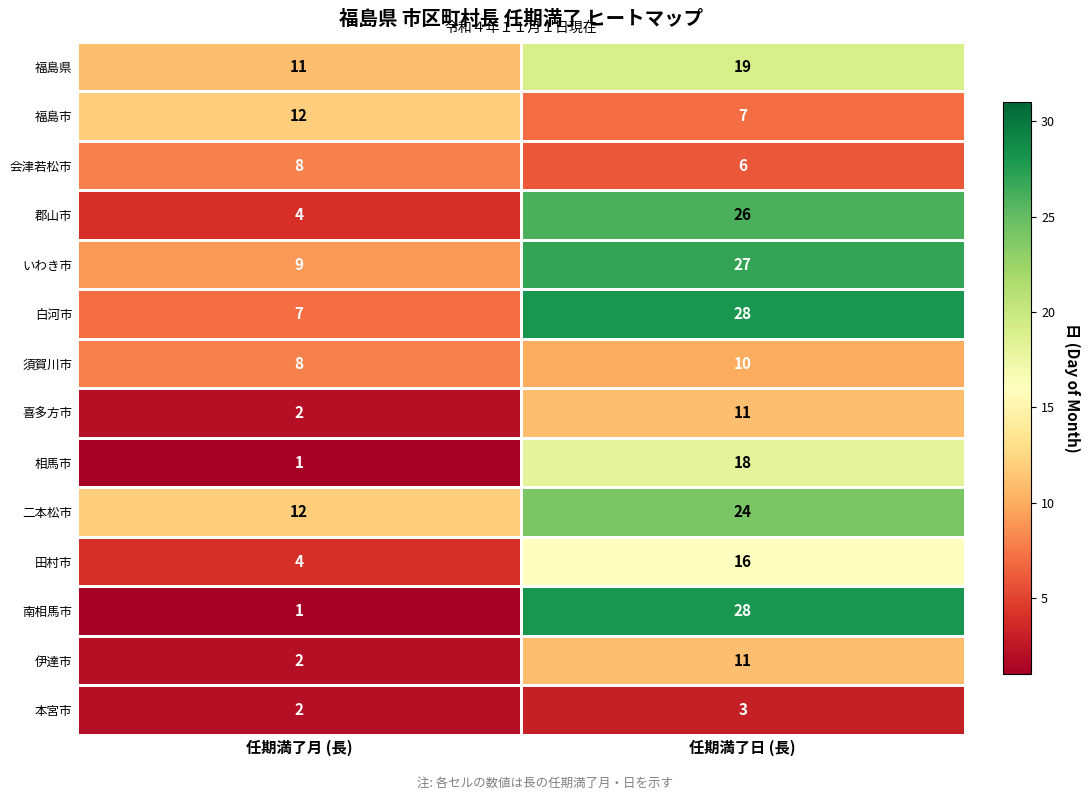

Between 任期満了月 (長) and 任期満了日 (長), which series saw the biggest shift?

南相馬市